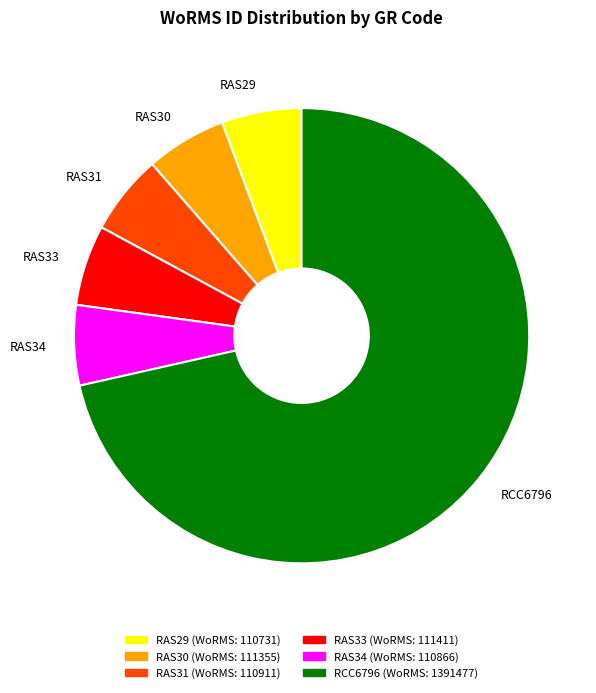

Which has a higher value, RCC6796 or RAS30?

RCC6796